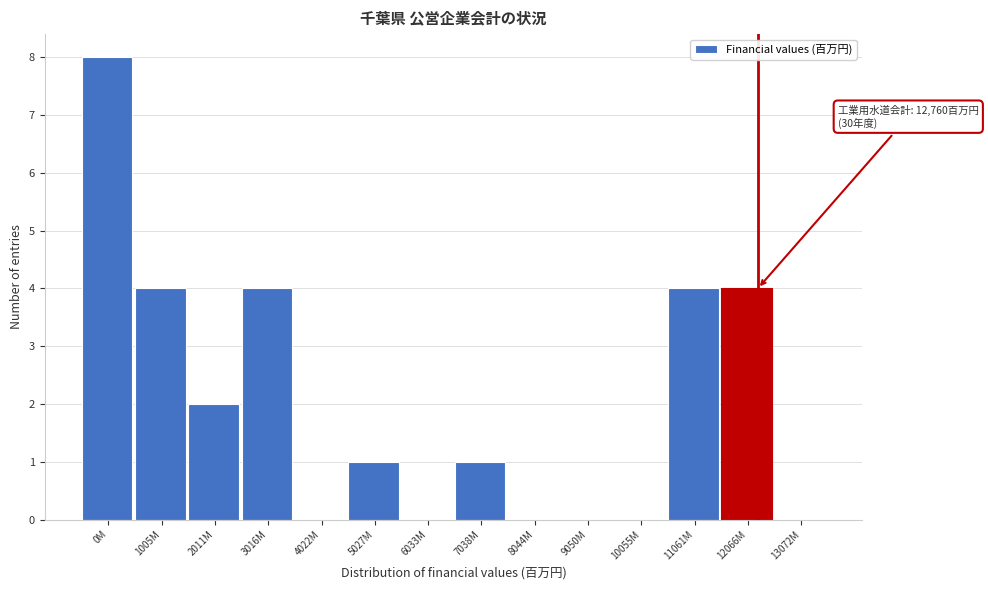

Reading left to right, transcribe all the data shown in this chart.

0M=8	1005M=4	2011M=2	3016M=4	4022M=0	5027M=1	6033M=0	7038M=1	8044M=0	9050M=0	10055M=0	11061M=4	12066M=4	13072M=0